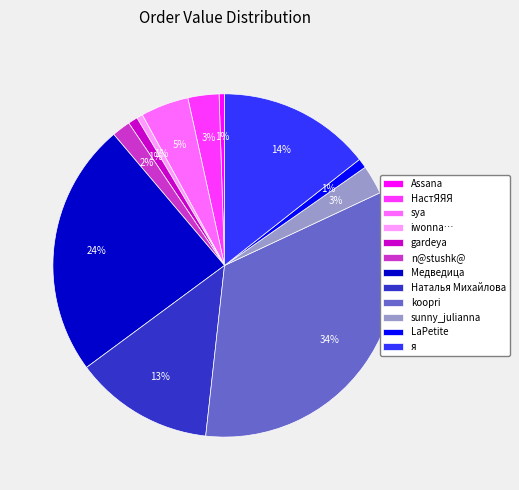

To the nearest percent, what is the combined percentage of Assana and Наталья Михайлова?

14%